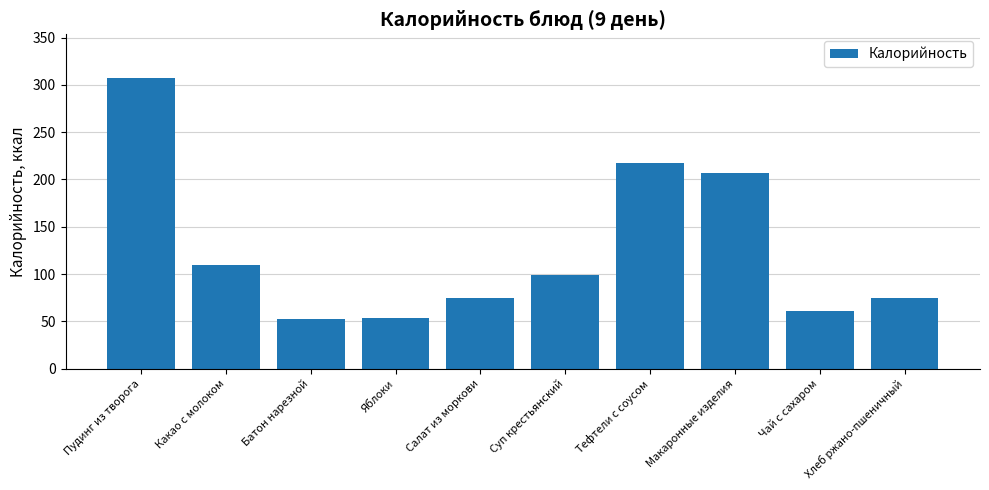

What value does the data have at Суп крестьянский?

99.2